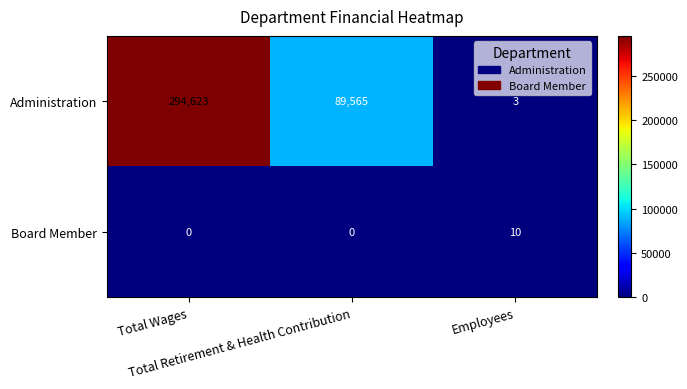

List the series in order of their overall mean, highest first.

Administration, Board Member